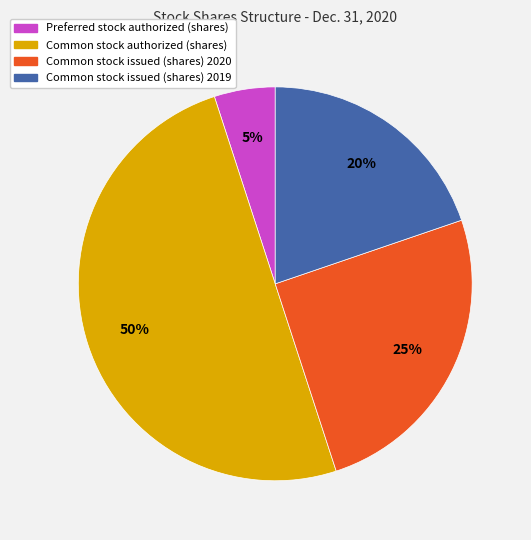

To the nearest percent, what percentage of the pie is Common stock issued (shares) 2019?

20%